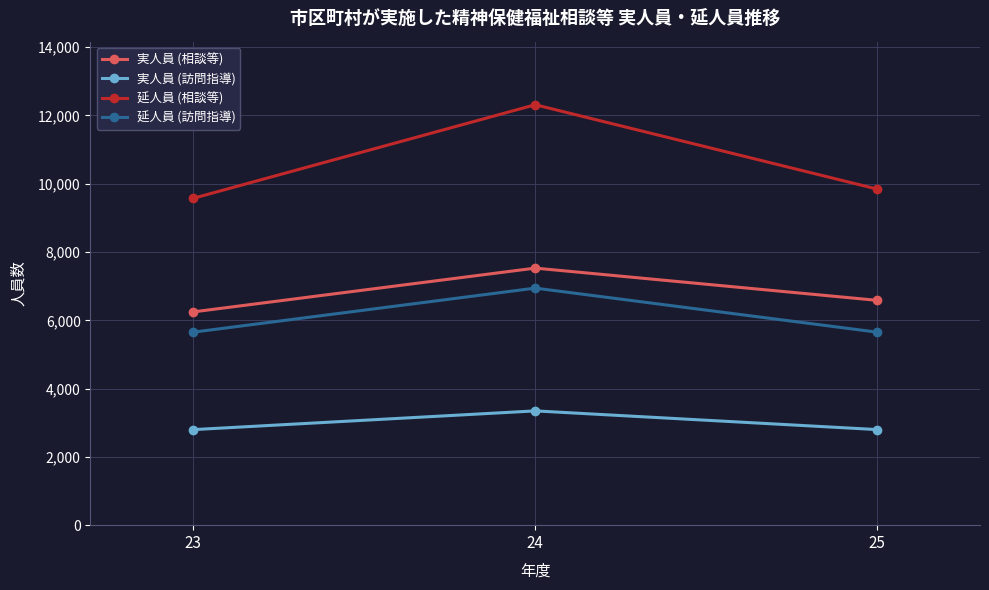

Which series has the widest spread of values?

延人員 (相談等)